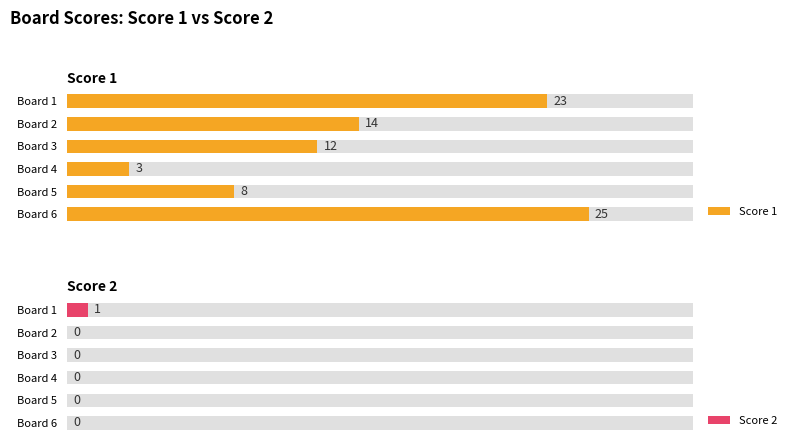

What is the value of the Score 1 bar at the 1st from the left?

23